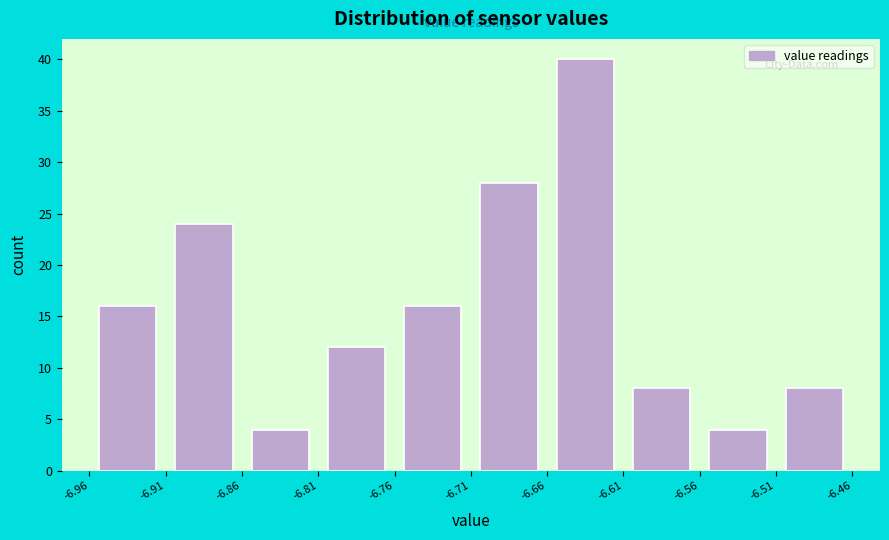

Reading left to right, transcribe this chart: for each bar, give the range it covers on the x-axis and its height. The values are not printed on the chart, so give them approximately, as read against the axis.

-6.96 to -6.91: 16
-6.91 to -6.86: 24
-6.86 to -6.81: 4
-6.81 to -6.76: 12
-6.76 to -6.71: 16
-6.71 to -6.66: 28
-6.66 to -6.61: 40
-6.61 to -6.56: 8
-6.56 to -6.51: 4
-6.51 to -6.46: 8